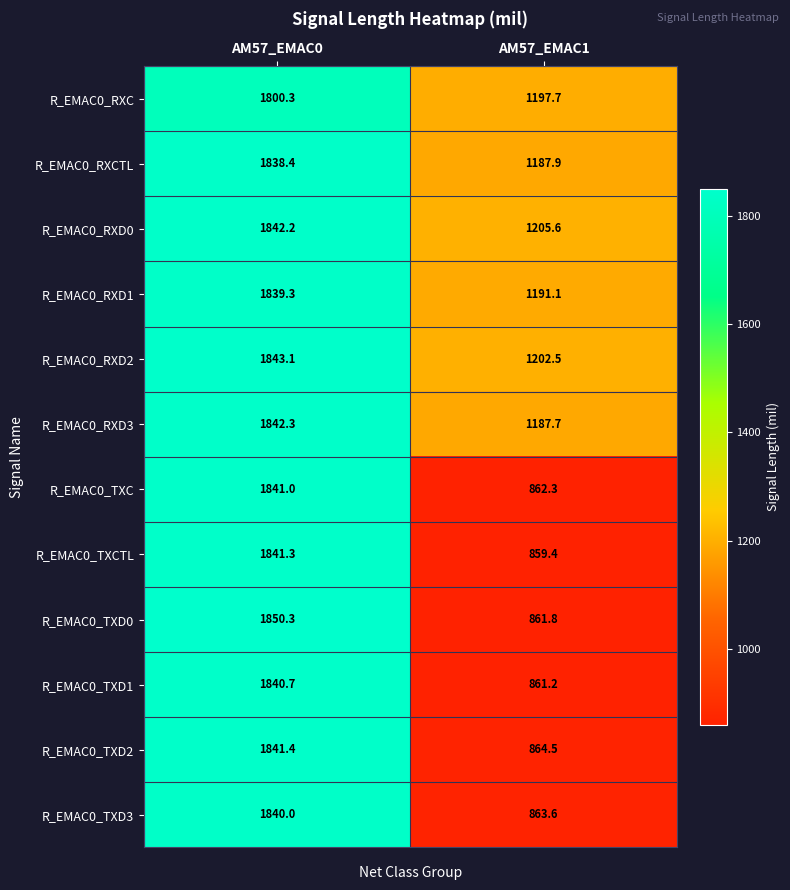

At how many categories does at least one series exceed 1482?

1